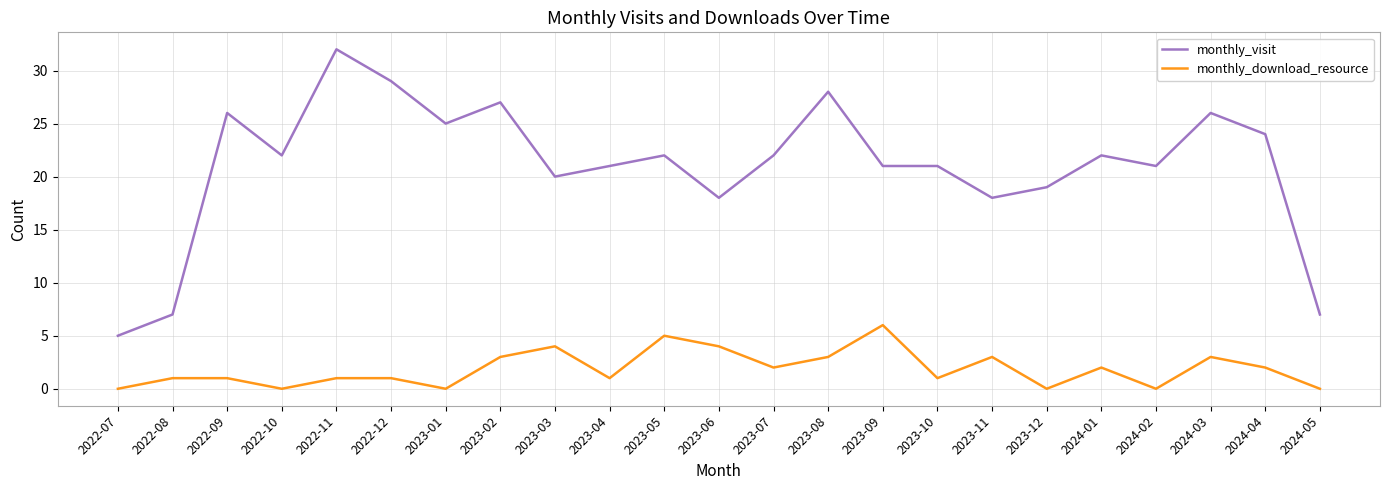

What are all the series names shown in the legend?

monthly_visit, monthly_download_resource